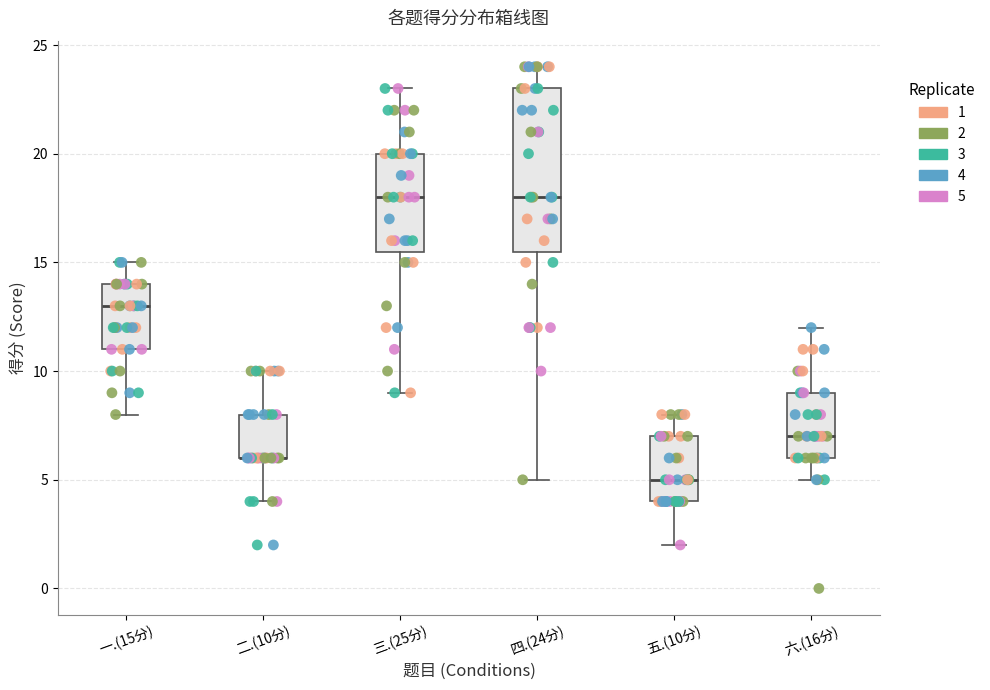

Reading left to right, read every box against the y-axis: the position of its median line, the range the box covers, and the ends of its whiskers. The values are not printed on the chart, so give them approximately, as read against the axis.

一.(15分): median 13.0, box 11.0 to 14.0, whiskers 8.0 to 15.0
二.(10分): median 6.0 (drawn on the box's lower edge), box 6.0 to 8.0, whiskers 4.0 to 10.0
三.(25分): median 18.0, box 15.5 to 20.0, whiskers 9.0 to 23.0
四.(24分): median 18.0, box 15.5 to 23.0, whiskers 5.0 to 24.0
五.(10分): median 5.0, box 4.0 to 7.0, whiskers 2.0 to 8.0
六.(16分): median 7.0, box 6.0 to 9.0, whiskers 5.0 to 12.0